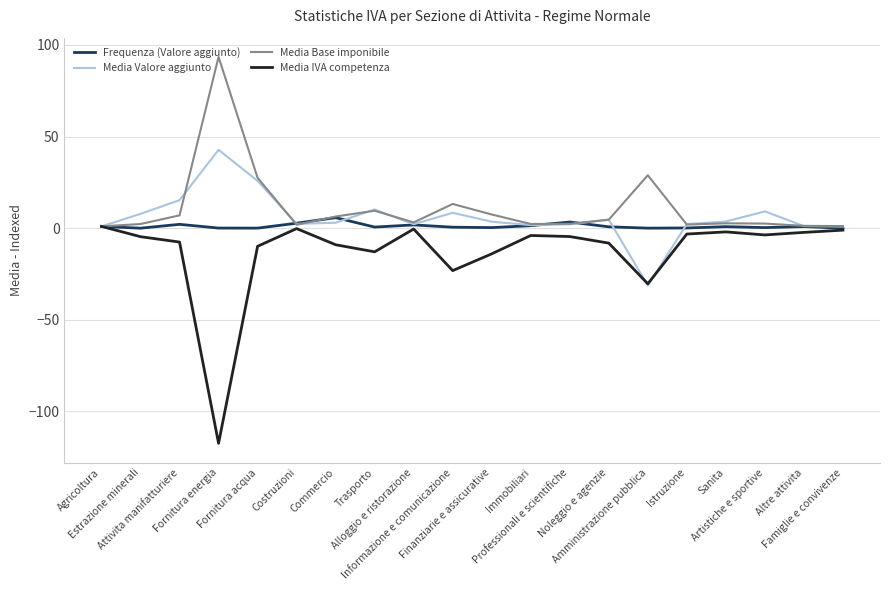

Which category has the highest value in the Media Base imponibile series?

Fornitura energia